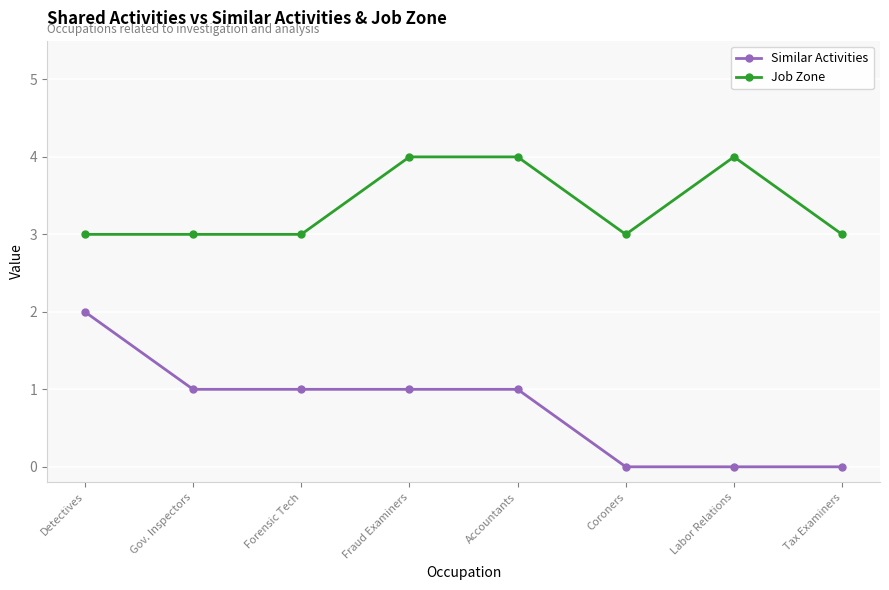

Reading left to right, transcribe all the data shown in this chart.

Similar Activities: 2	1	1	1	1	0	0	0
Job Zone: 3	3	3	4	4	3	4	3